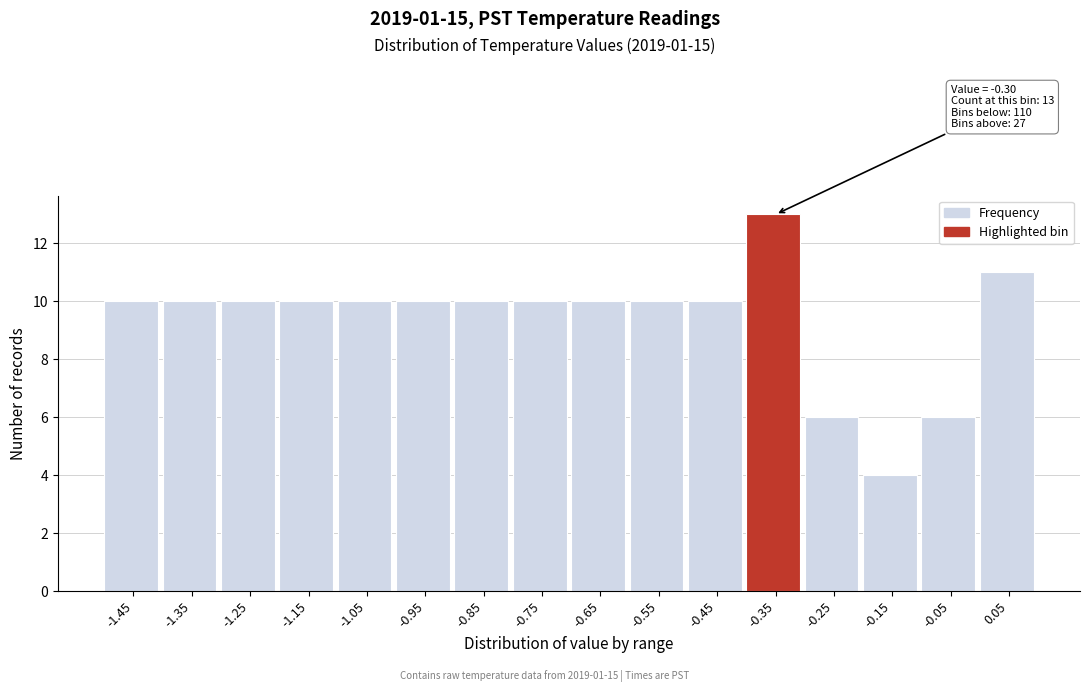

Reading left to right, what are all the values shown in this chart?

-1.45=10	-1.35=10	-1.25=10	-1.15=10	-1.05=10	-0.95=10	-0.85=10	-0.75=10	-0.65=10	-0.55=10	-0.45=10	-0.35=13	-0.25=6	-0.15=4	-0.05=6	0.05=11